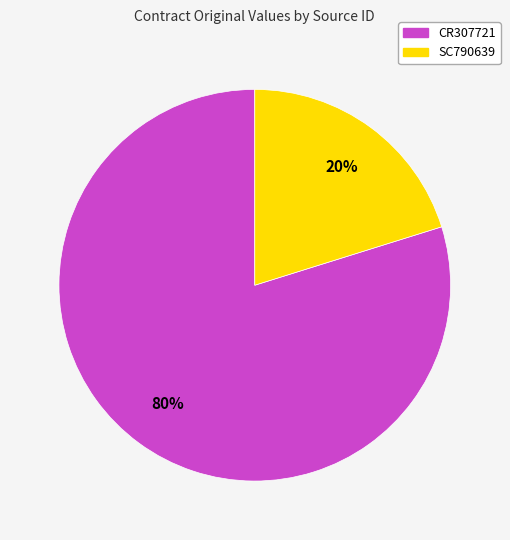

To the nearest percent, what portion does SC790639 represent?

20%